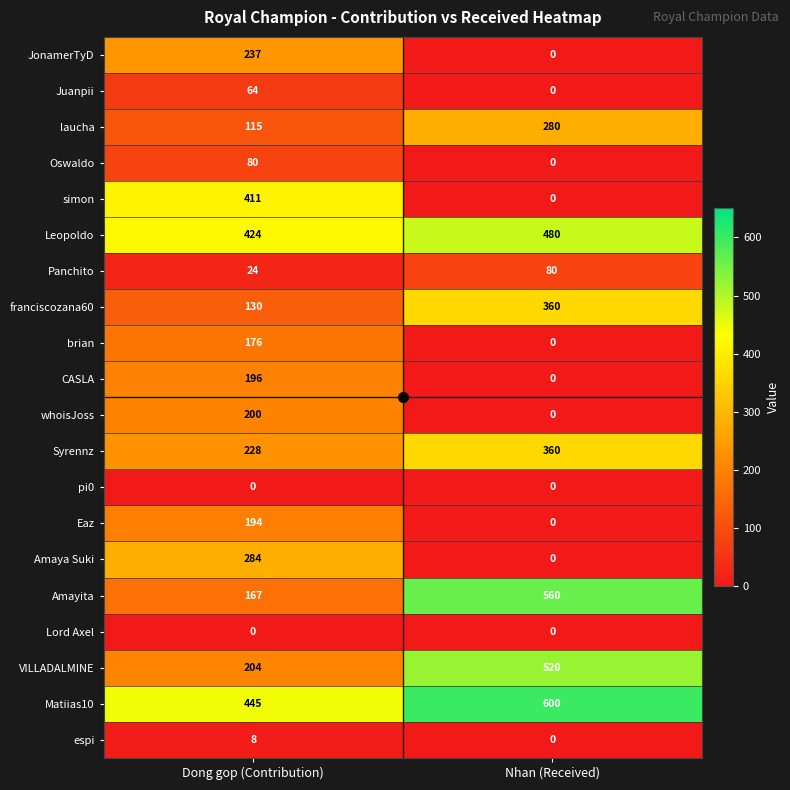

What is the sum of the Matiias10 values at Nhan (Received) and Dong gop (Contribution)?

1045